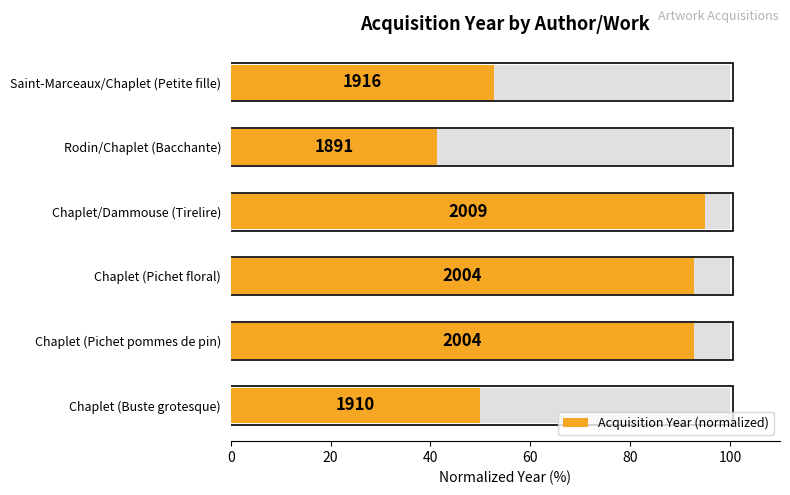

What is the approximate value at Chaplet (Buste grotesque)?

50.0